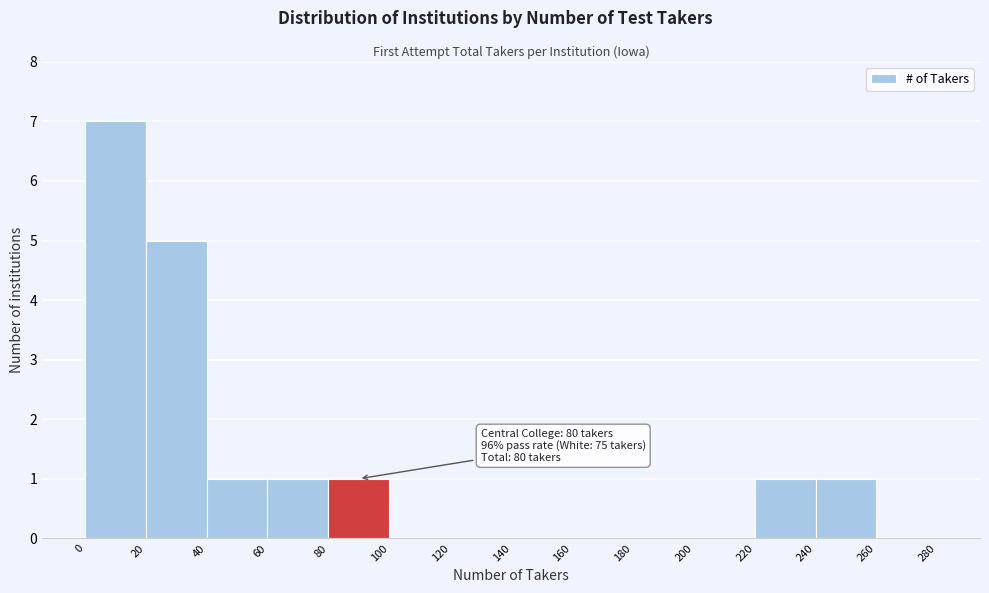

Which range on the x-axis has the tallest bar?

0 to 20